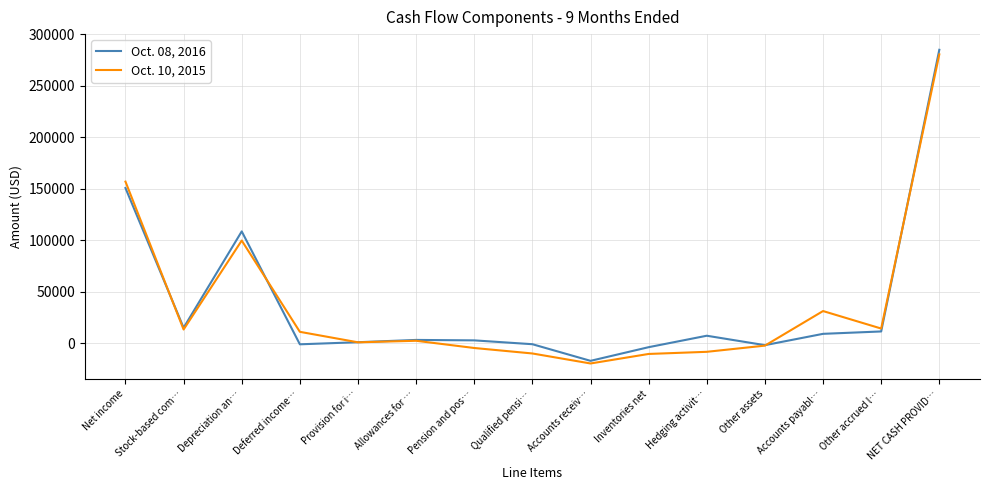

What is the minimum value for Oct. 08, 2016?

-17154